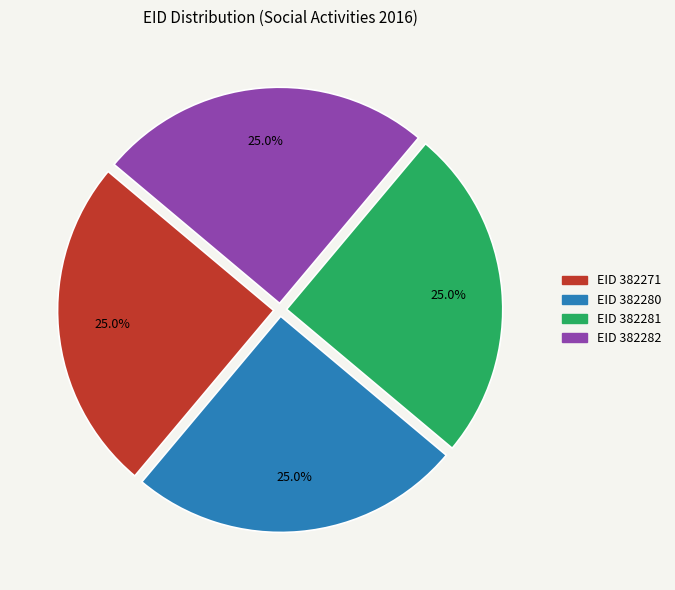

Combined, what portion of the pie is EID 382280 and EID 382282?

50.0%